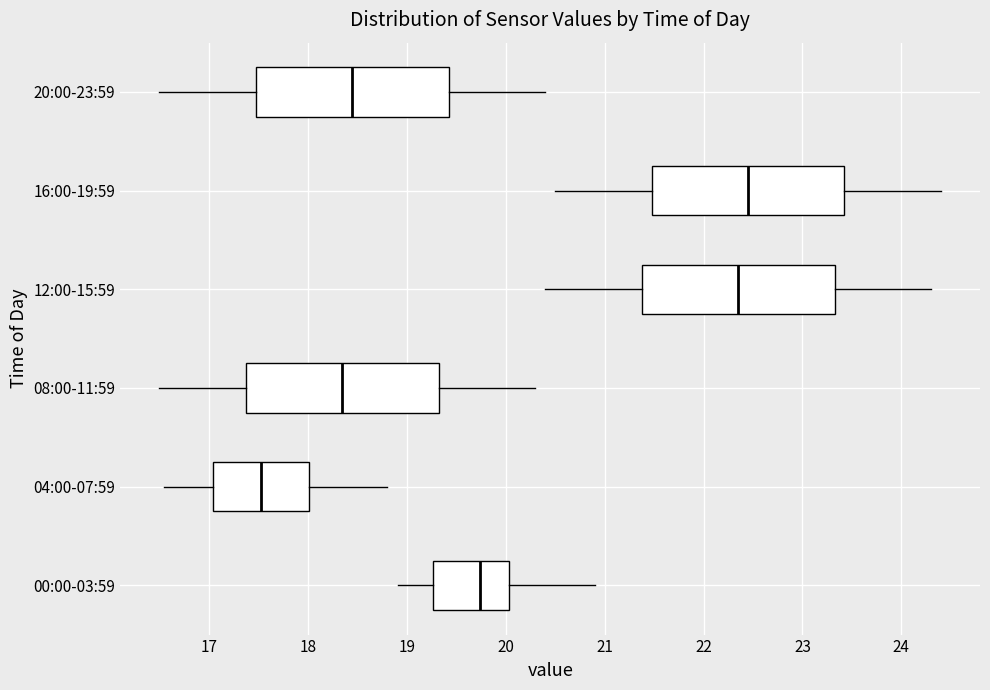

Reading bottom to top, read every box against the x-axis: the position of its median line, the range the box covers, and the ends of its whiskers. The values are not printed on the chart, so give them approximately, as read against the axis.

00:00-03:59: median 19.7, box 19.3 to 20.0, whiskers 18.9 to 20.9
04:00-07:59: median 17.5, box 17.0 to 18.0, whiskers 16.6 to 18.8
08:00-11:59: median 18.4, box 17.4 to 19.3, whiskers 16.5 to 20.3
12:00-15:59: median 22.4, box 21.4 to 23.3, whiskers 20.4 to 24.3
16:00-19:59: median 22.5, box 21.5 to 23.4, whiskers 20.5 to 24.4
20:00-23:59: median 18.5, box 17.5 to 19.4, whiskers 16.5 to 20.4